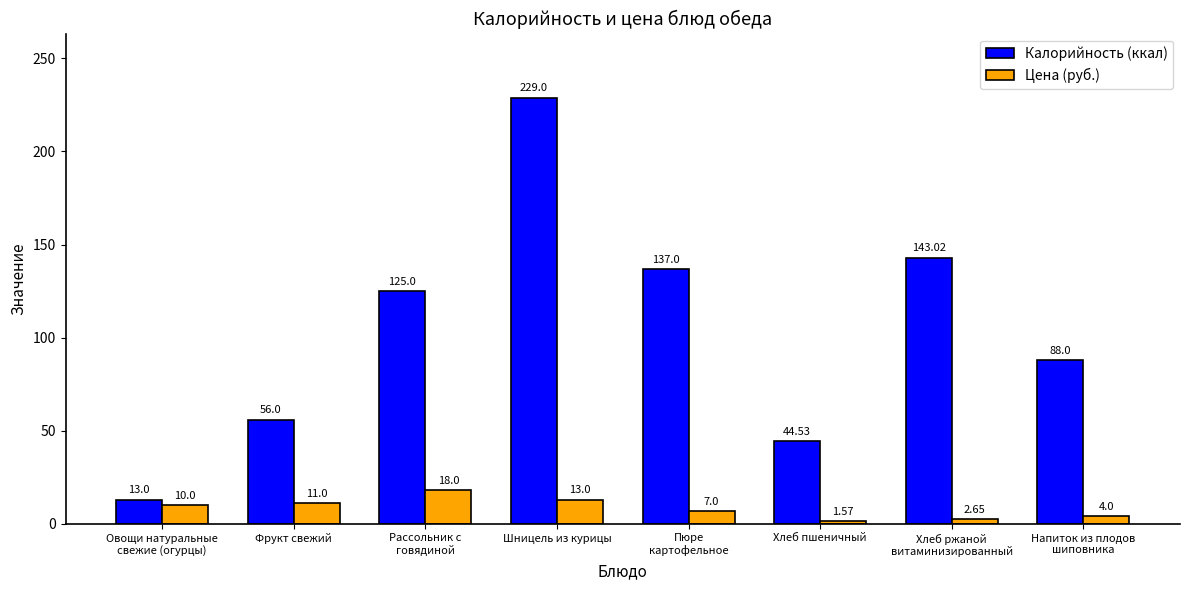

What is the total value across all series at Хлеб ржаной
витаминизированный?

145.7